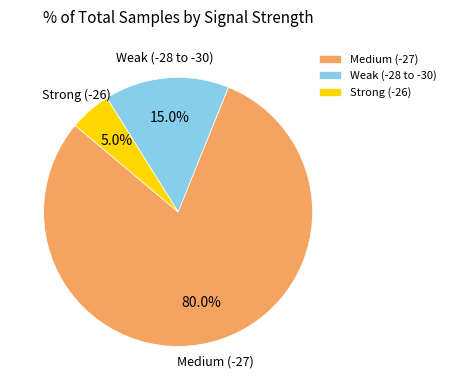

Does Medium (-27) represent more than half of the total?

Yes